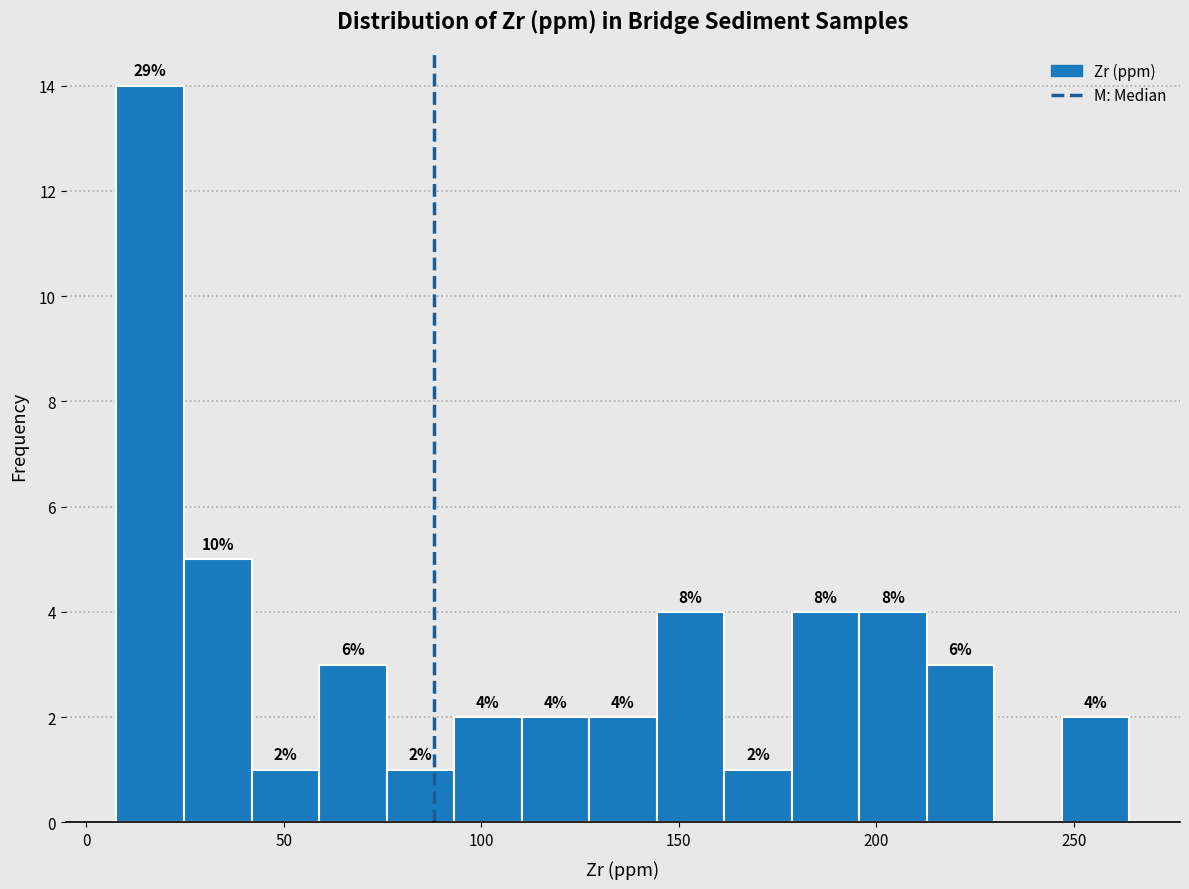

Read against the x-axis, roughly where is the centre of the tallest bar?

15